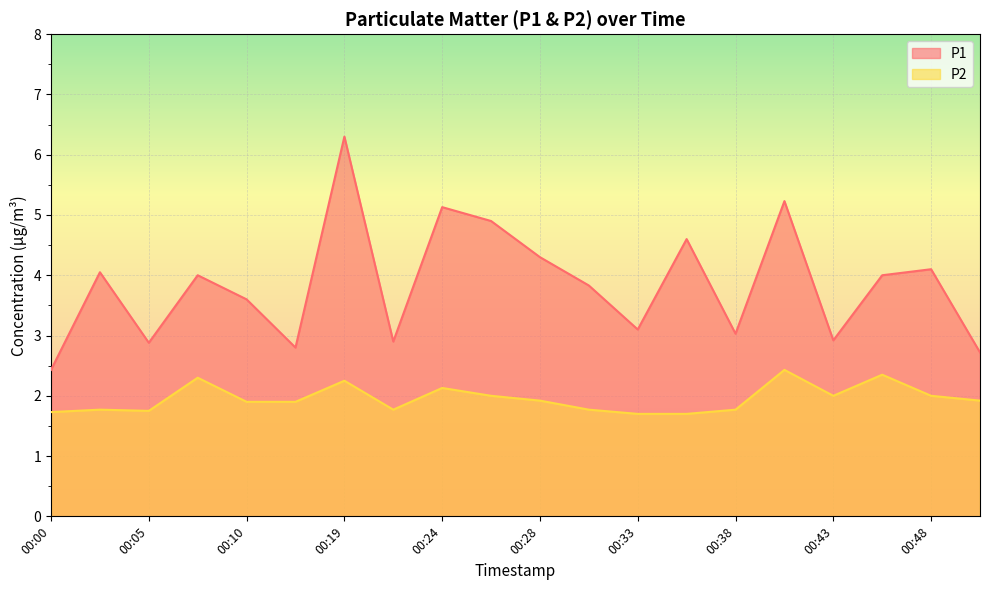

True or false: P1 and P2 intersect in this chart.

False